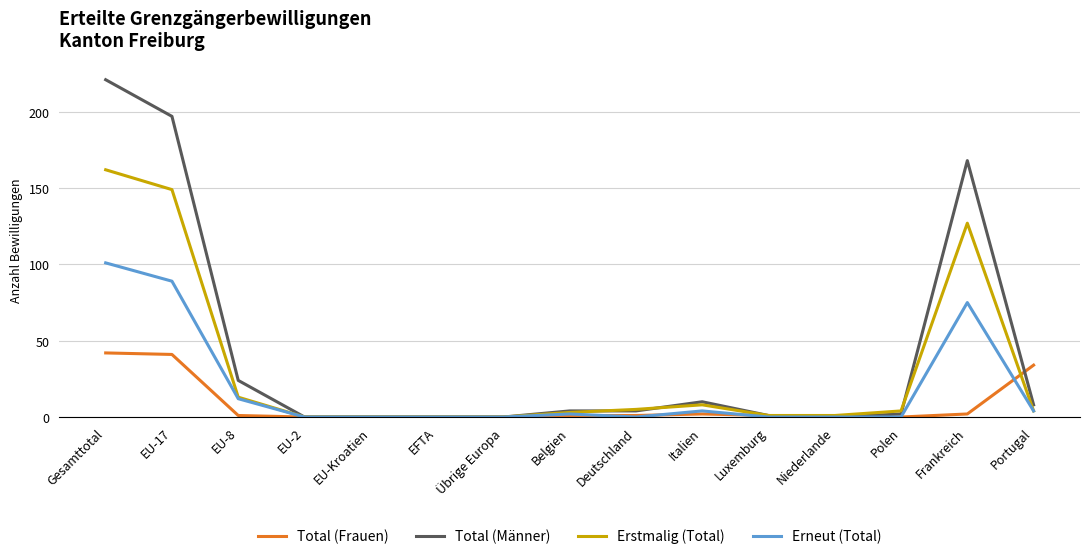

How many values in the Erstmalig (Total) series are below 4?

7